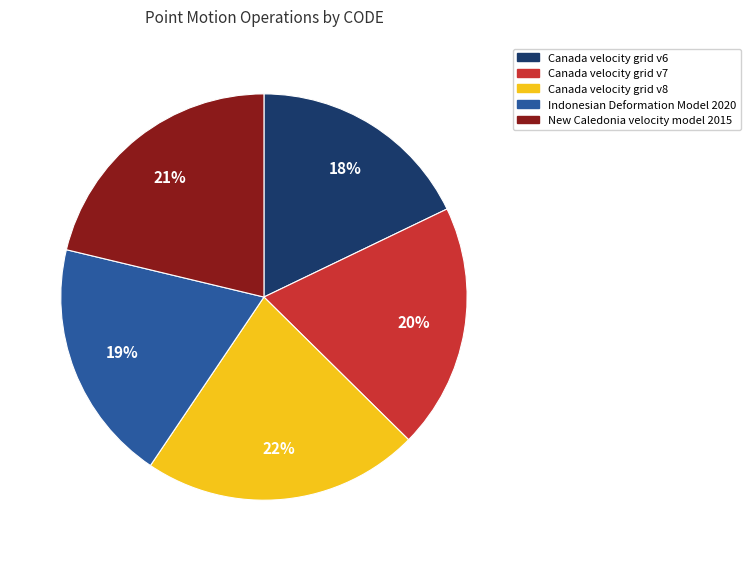

To the nearest percent, what portion does Canada velocity grid v7 represent?

20%